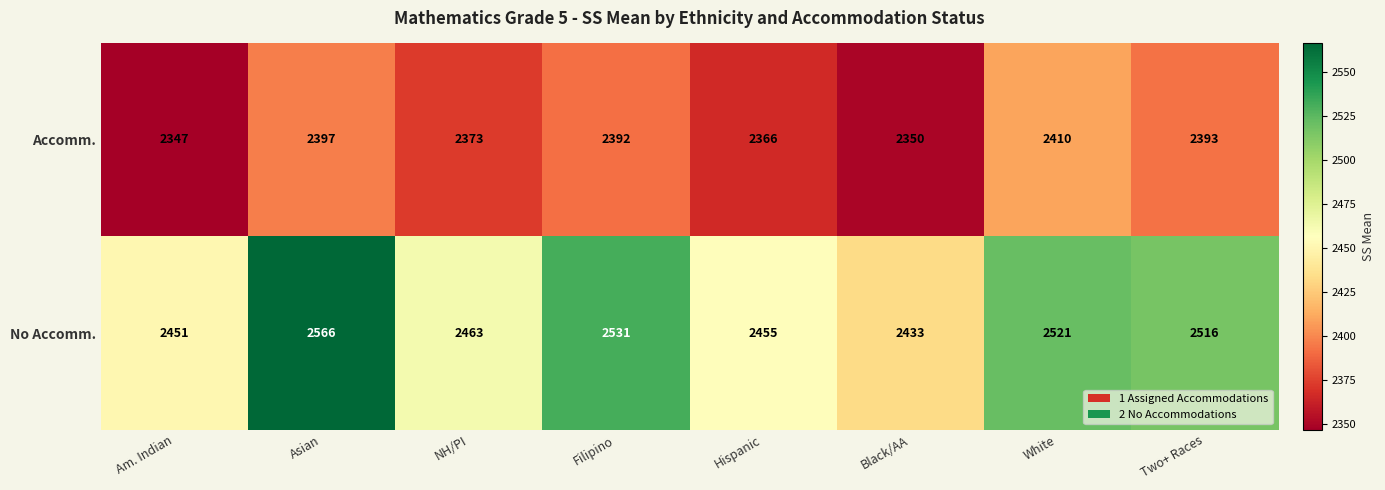

Reading right to left, list all the values displayed in this chart.

Accomm.: Two+ Races=2393	White=2410	Black/AA=2350	Hispanic=2366	Filipino=2392	NH/PI=2373	Asian=2397	Am. Indian=2347
No Accomm.: Two+ Races=2516	White=2521	Black/AA=2433	Hispanic=2455	Filipino=2531	NH/PI=2463	Asian=2566	Am. Indian=2451